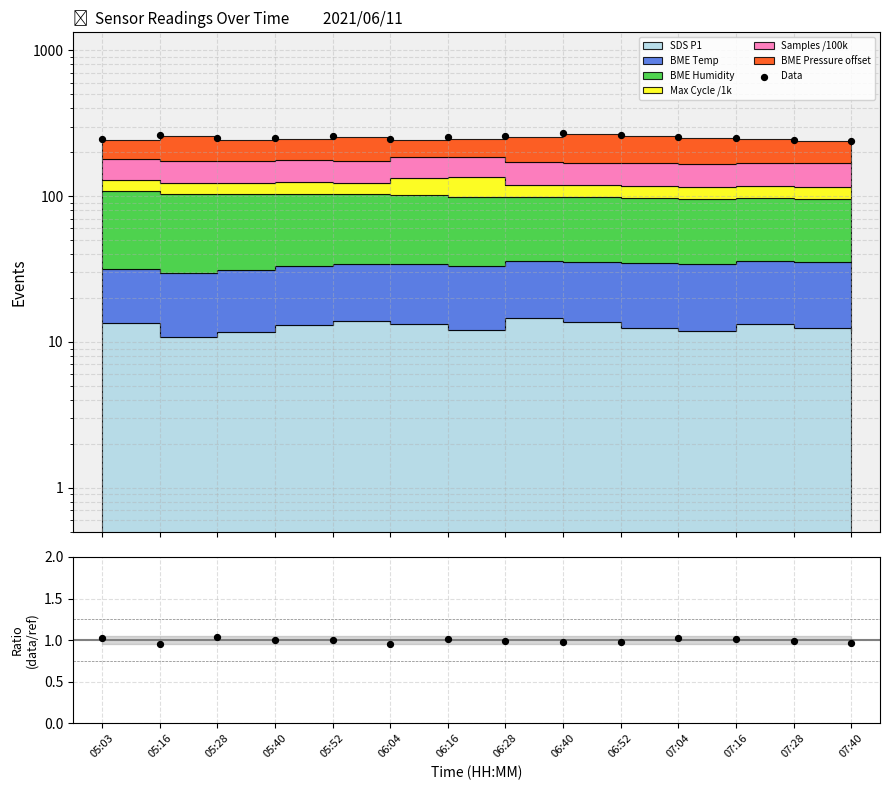

Which series has the widest spread of Y values?

Data